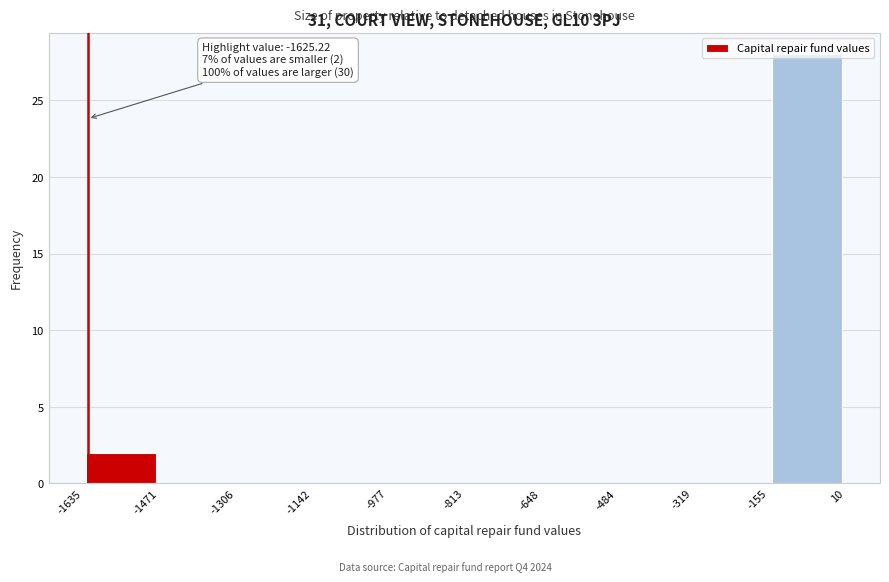

Which range on the x-axis has the tallest bar?

-155 to 10